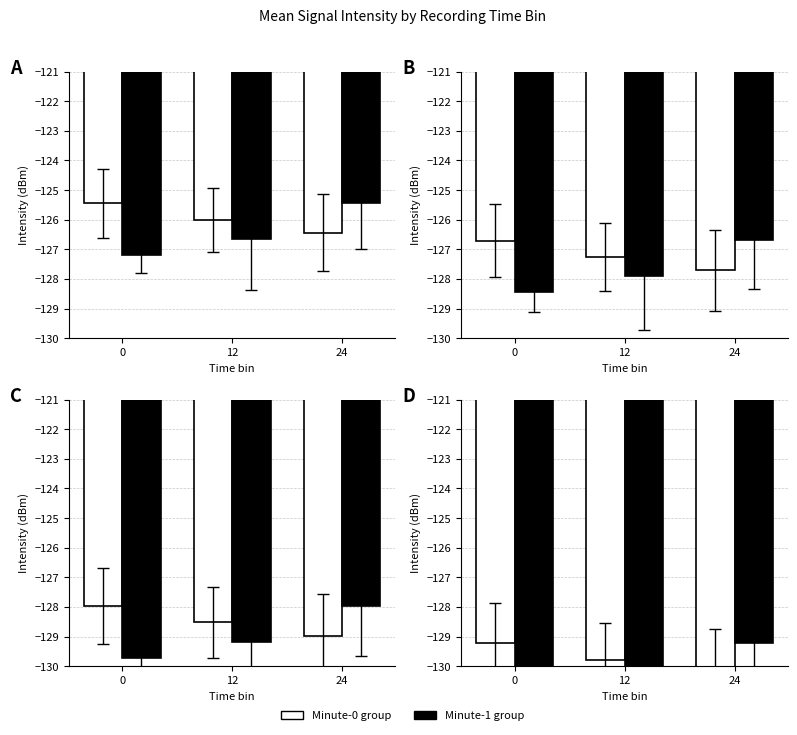

Reading right to left, extract all data points from this chart.

Minute-0 group: 24=-130.2	12=-129.8	0=-129.2
Minute-1 group: 24=-129.2	12=-130.4	0=-131.0